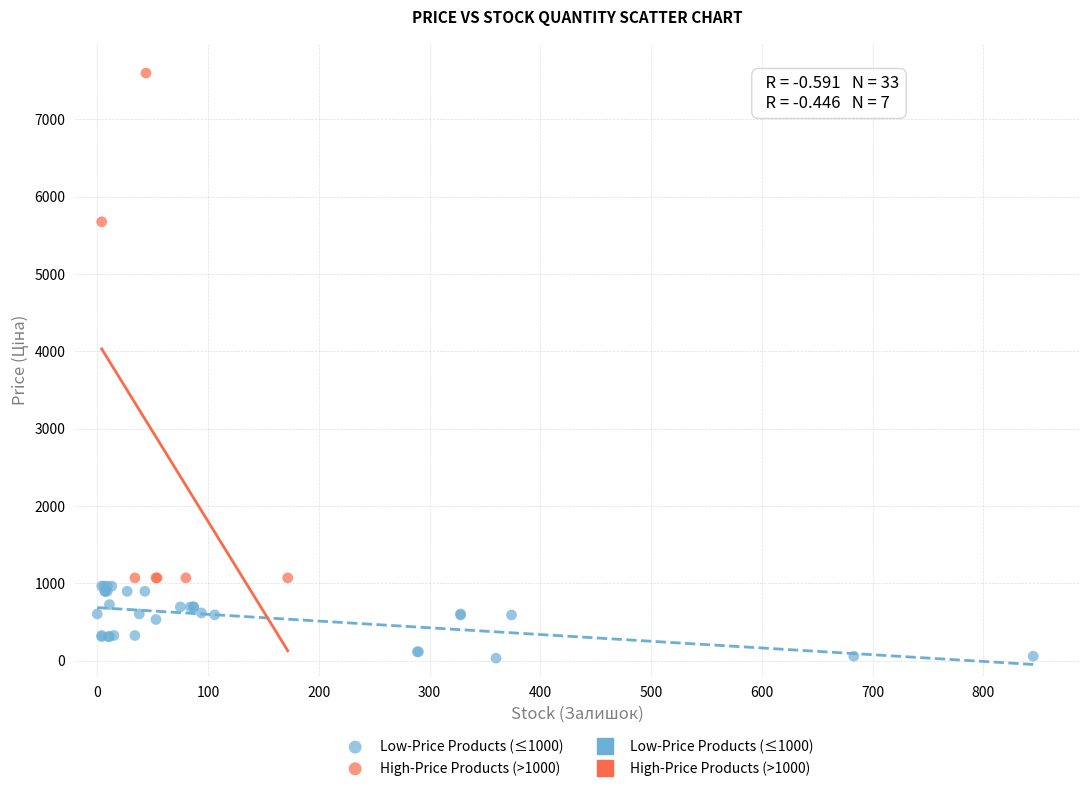

Which series contains the highest Y value?

High-Price Products (>1000)